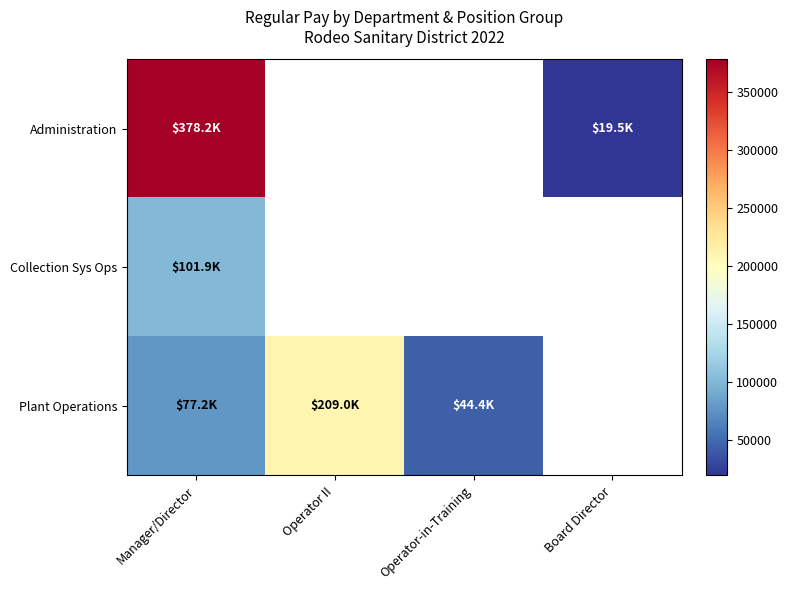

The Plant Operations series shows 65129.9 at Operator-in-Training. True or false?

False